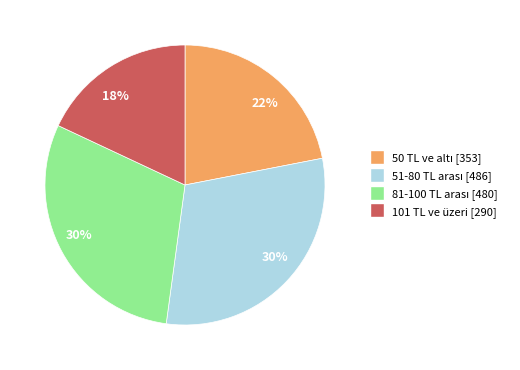

Is there any slice that represents more than half of the pie?

No